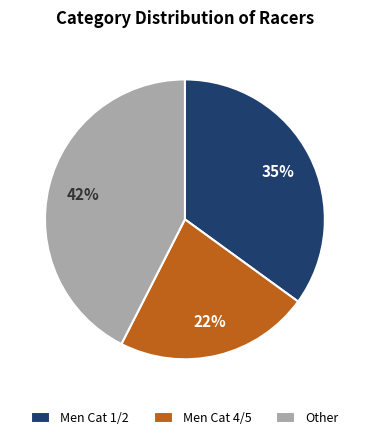

Do Men Cat 1/2 and Men Cat 4/5 together represent more than half of the pie?

Yes